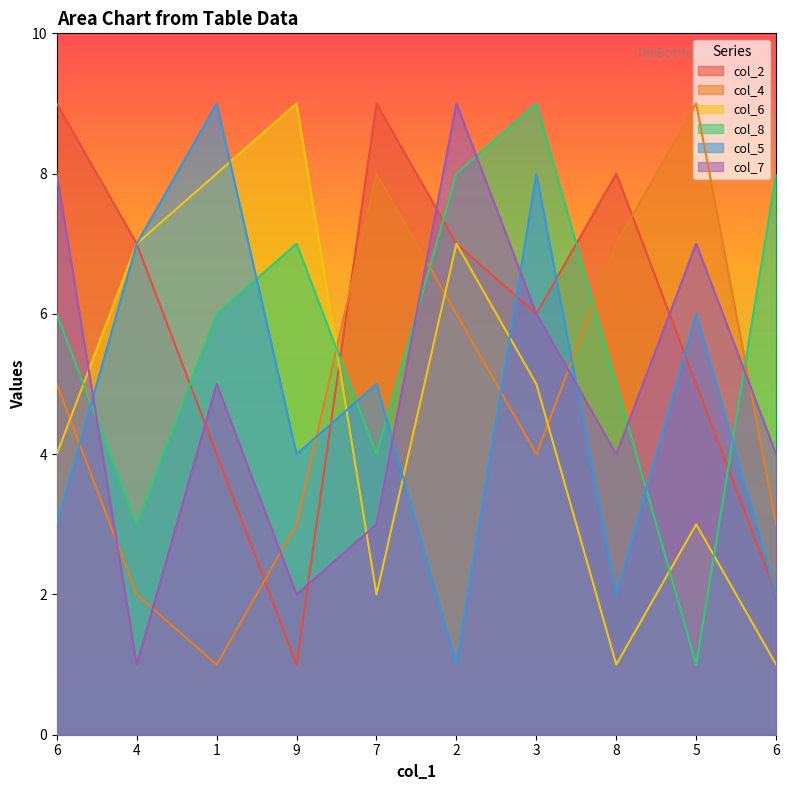

What is the sum of all col_7 values?

49